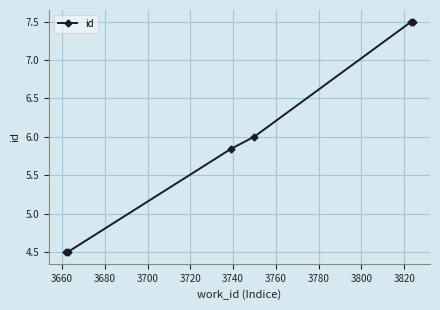

True or false: there are more than 2 points higher than both neighbors.

False